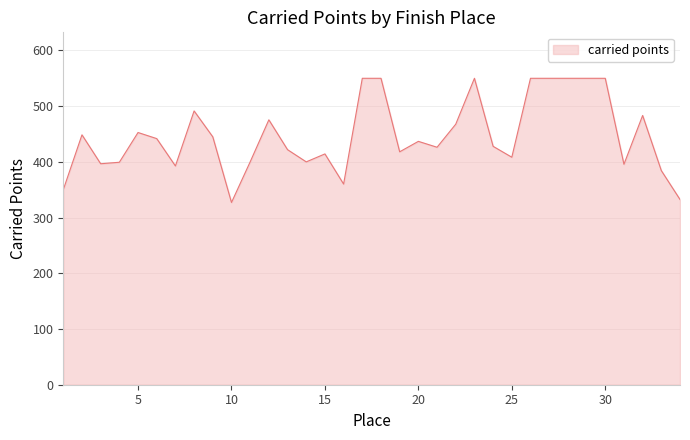

Does the chart have visible grid lines?

Yes